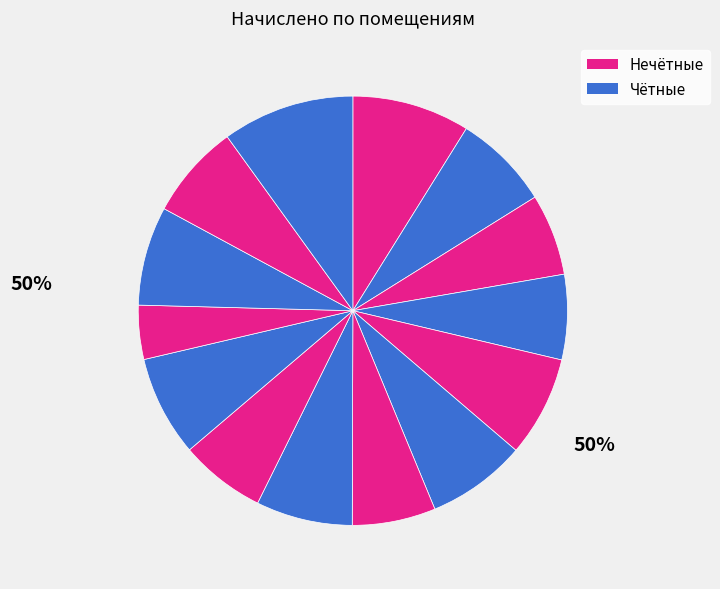

How many slices are in this pie chart?

14